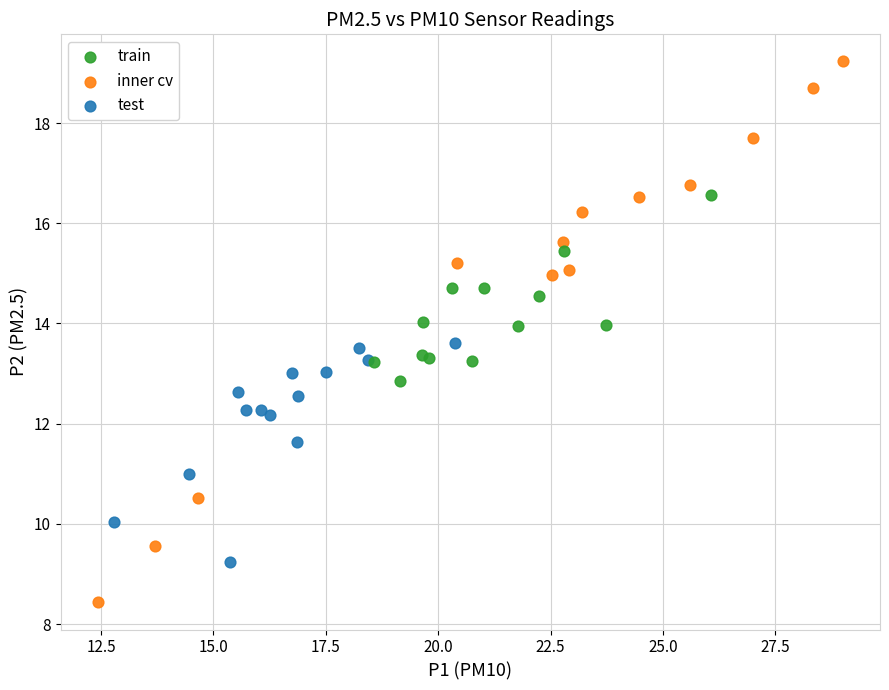

Which series reaches the maximum Y coordinate?

inner cv